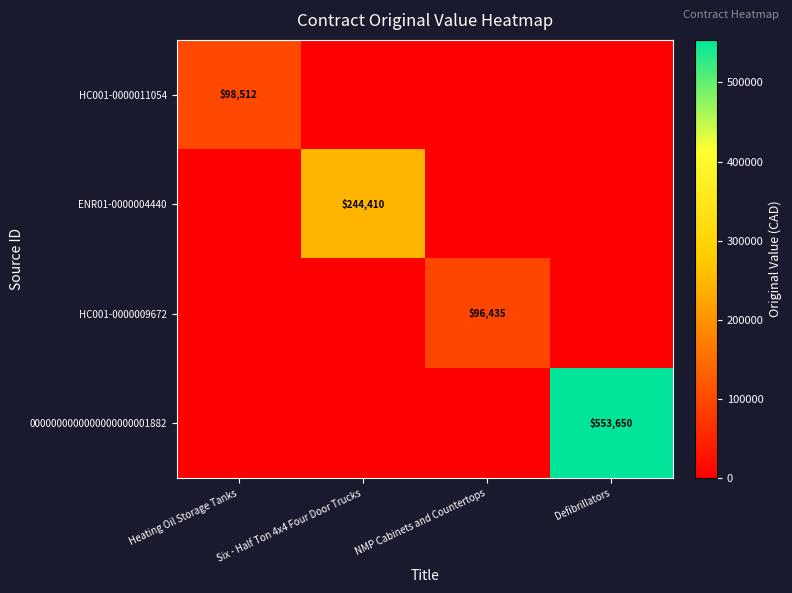

Between Heating Oil Storage Tanks and NMP Cabinets and Countertops, which is larger?

Heating Oil Storage Tanks